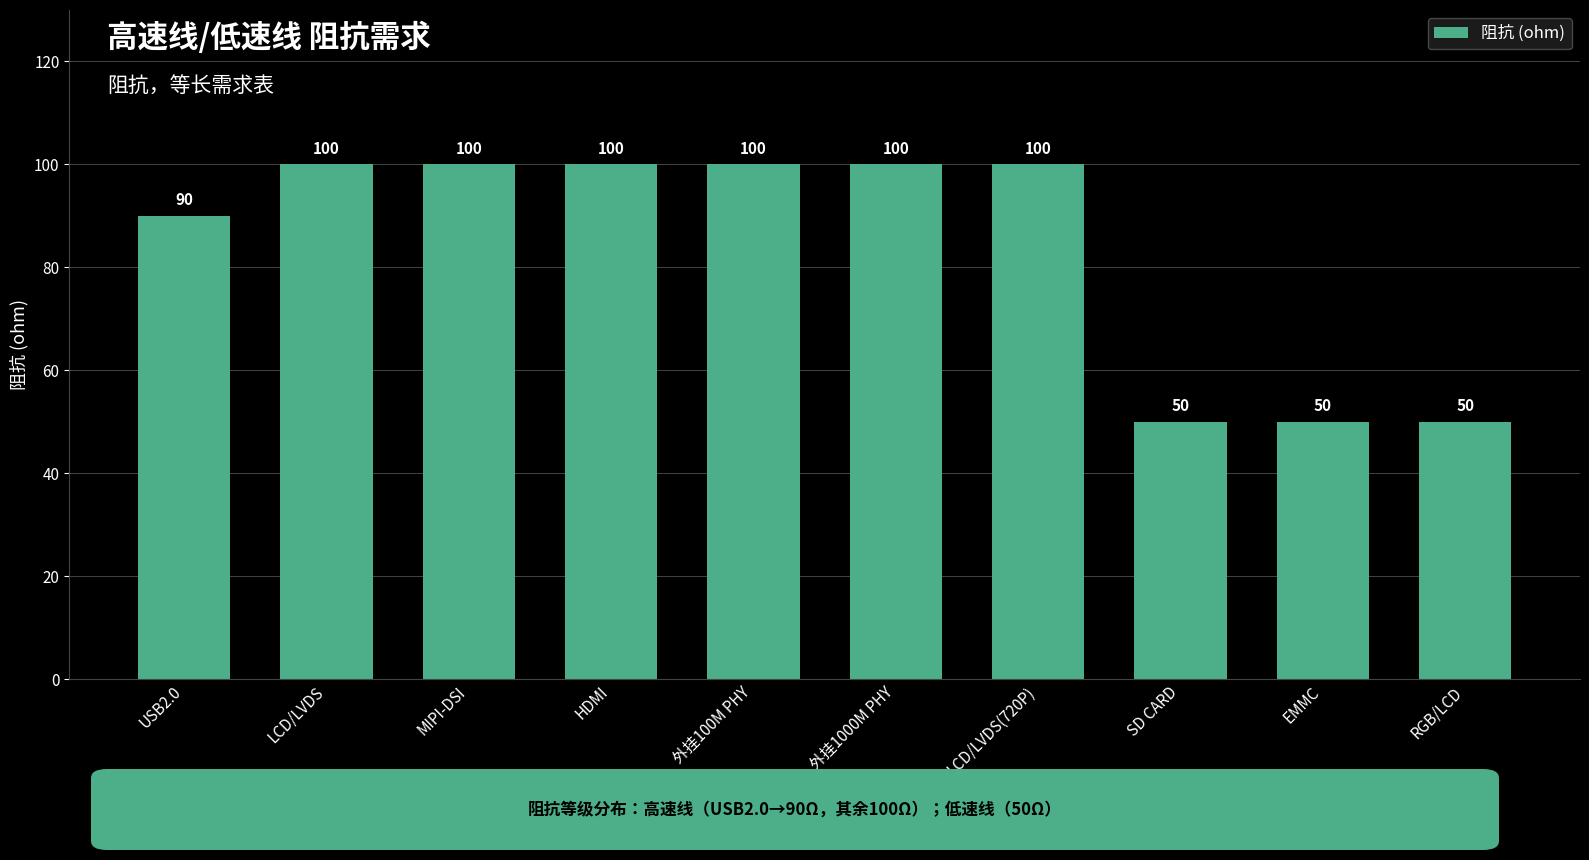

Approximately how many times larger is the value at LCD/LVDS compared to SD CARD?

2.0